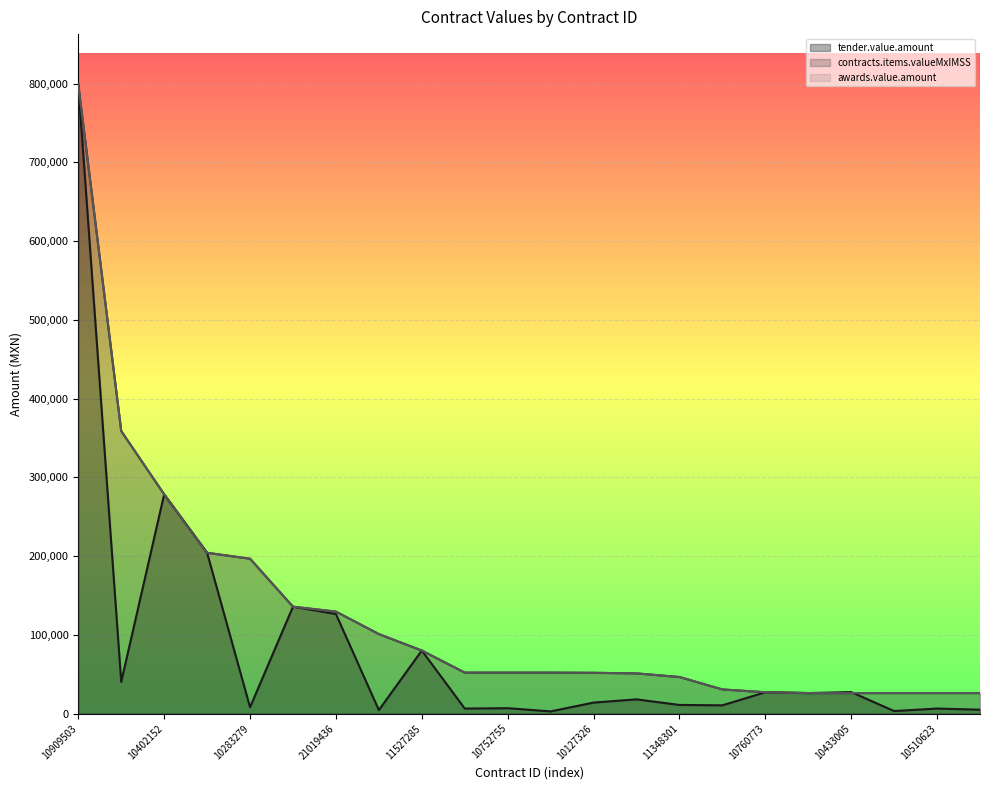

In tender.value.amount, how many points are higher than both neighbors (excluding endpoints)?

8